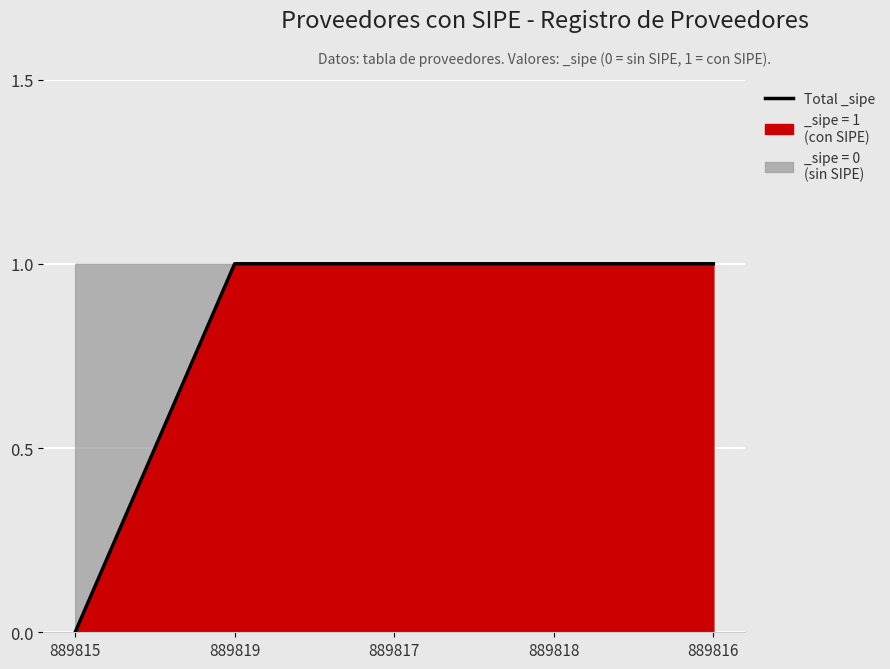

At which label is the value closest to 0?

889815